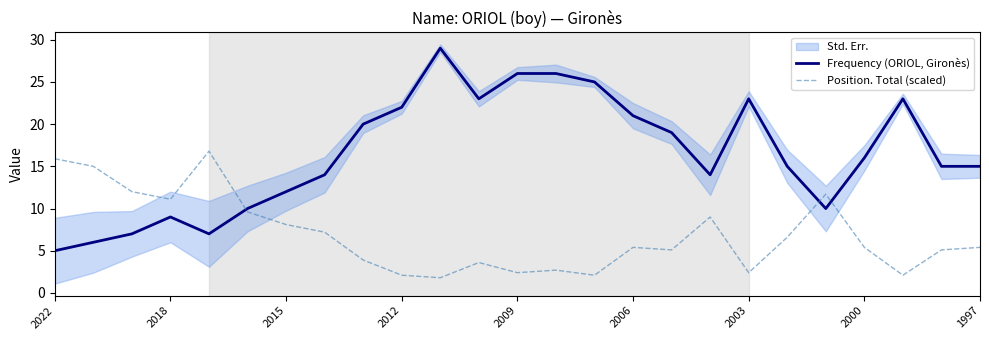

Which series has the largest range (max minus min)?

Frequency (ORIOL, Gironès)